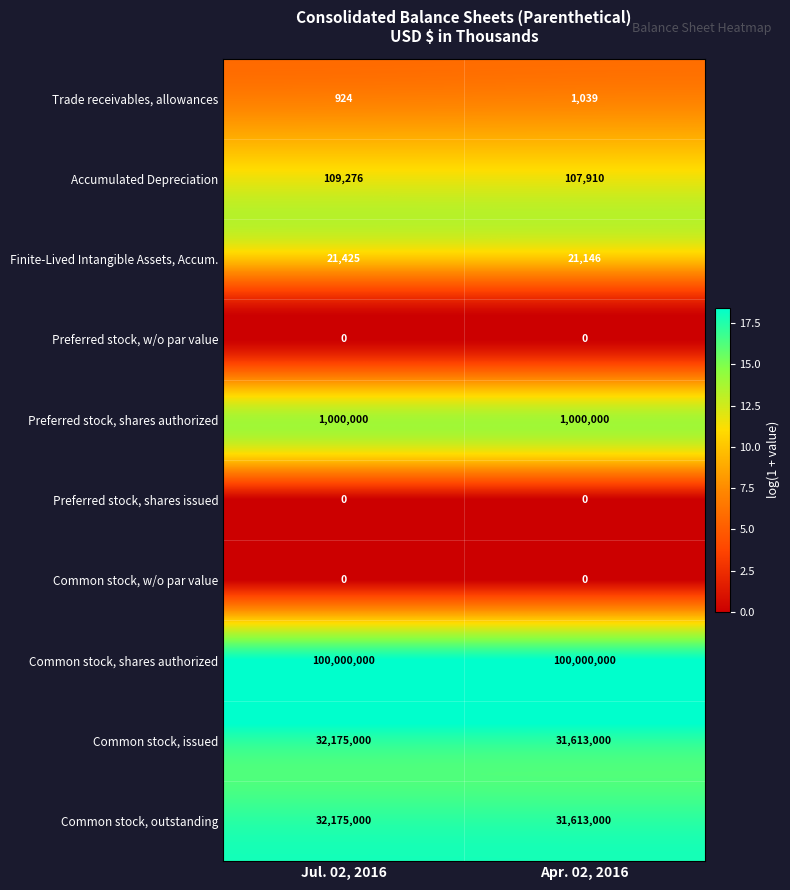

Reading left to right, list all the values displayed in this chart.

Trade receivables, allowances: 924	1039
Accumulated Depreciation: 109276	107910
Finite-Lived Intangible Assets, Accum.: 21425	21146
Preferred stock, w/o par value: 0	0
Preferred stock, shares authorized: 1000000	1000000
Preferred stock, shares issued: 0	0
Common stock, w/o par value: 0	0
Common stock, shares authorized: 100000000	100000000
Common stock, issued: 32175000	31613000
Common stock, outstanding: 32175000	31613000